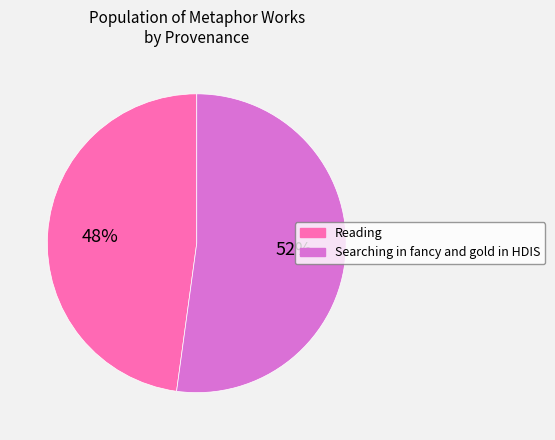

Between Reading and Searching in fancy and gold in HDIS, which is larger?

Searching in fancy and gold in HDIS